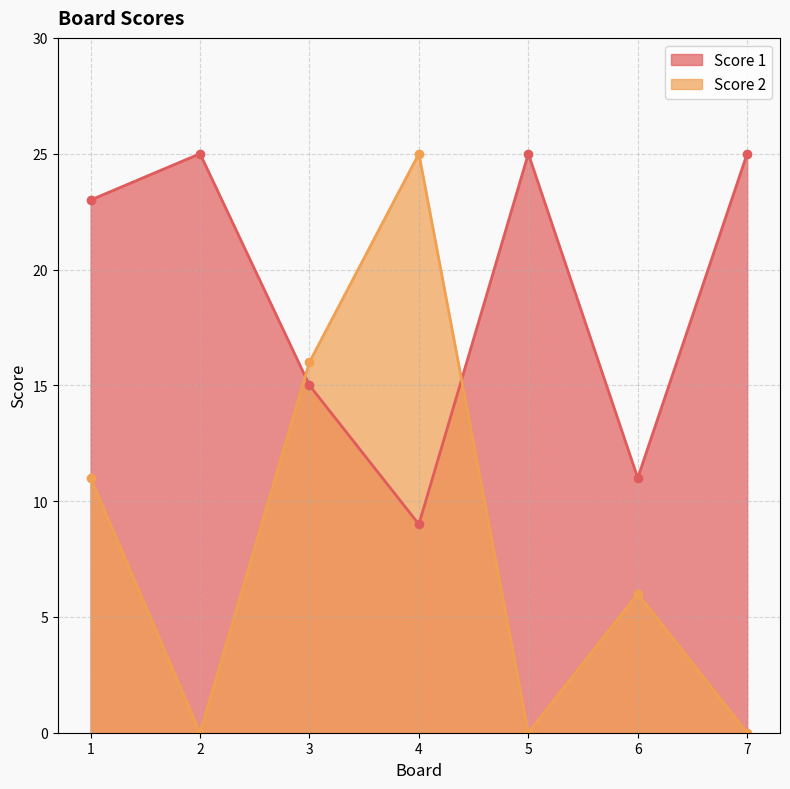

Reading left to right, list all the values displayed in this chart.

Score 1: 23	25	15	9	25	11	25
Score 2: 11	0	16	25	0	6	0